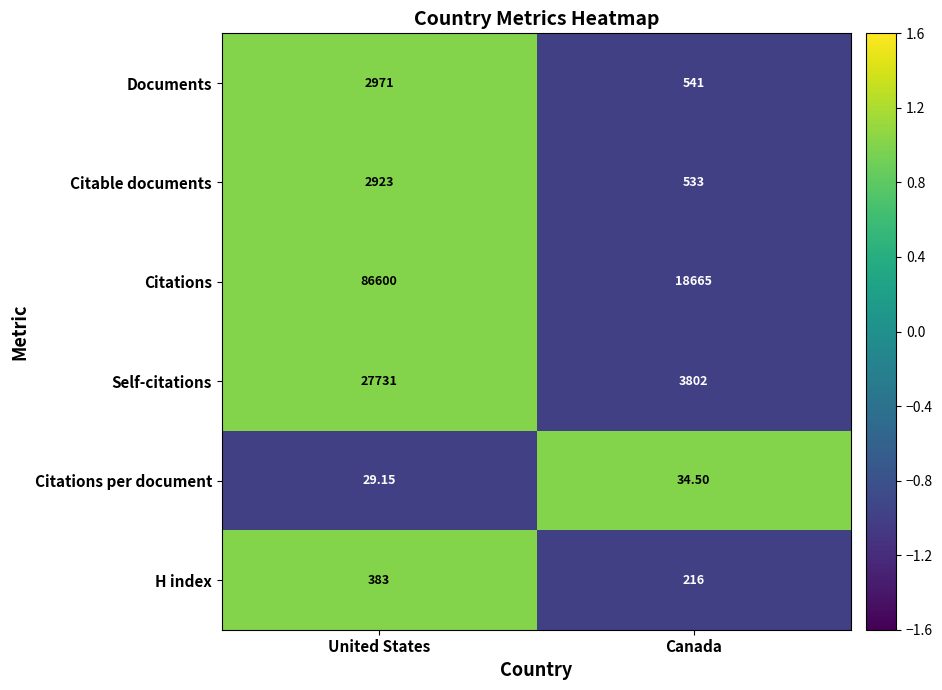

List the series in order of their peak value, lowest first.

Citations per document, H index, Citable documents, Documents, Self-citations, Citations